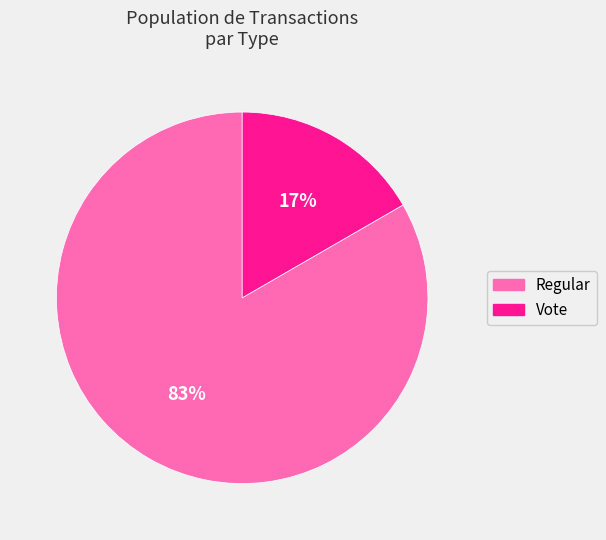

Which category has the smallest portion of the pie?

Vote